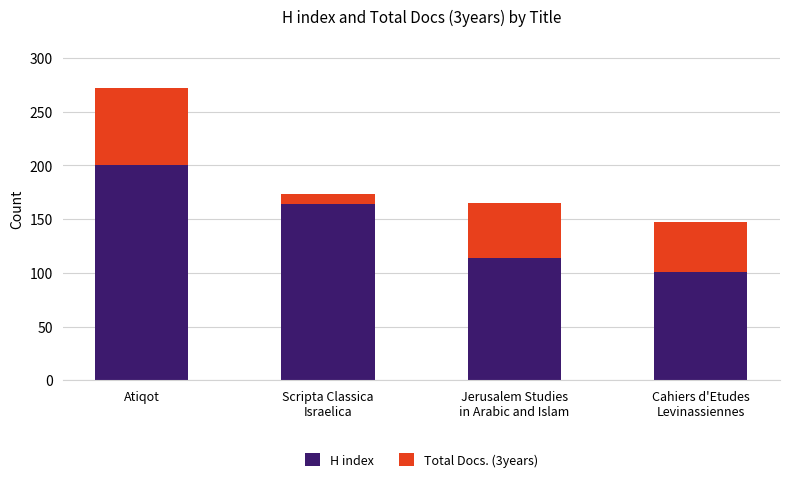

What are all the series names shown in the legend?

H index, Total Docs. (3years)